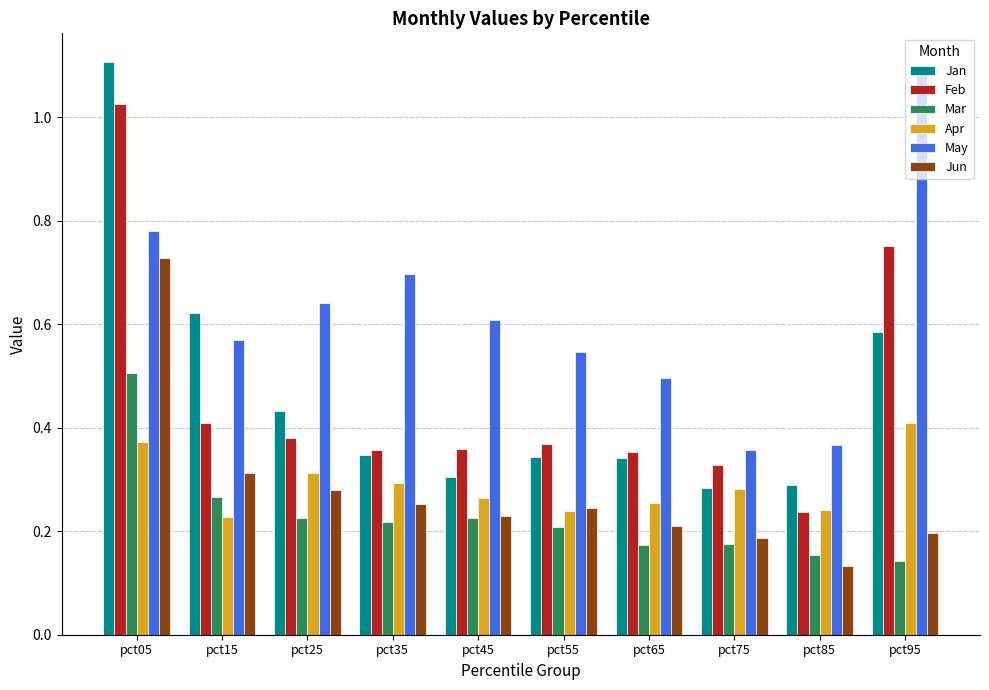

True or false: Feb has a value of 0.5 at pct35.

False